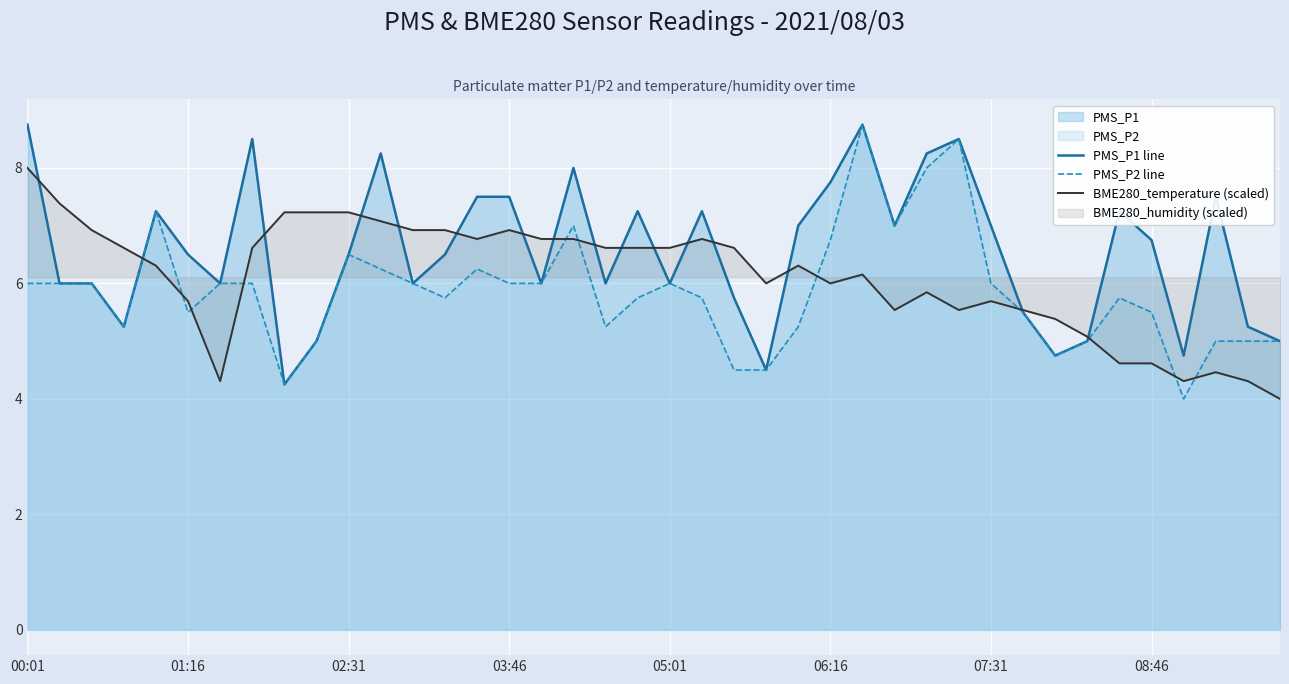

Where does the PMS_P1 line series first go above 6?

00:01